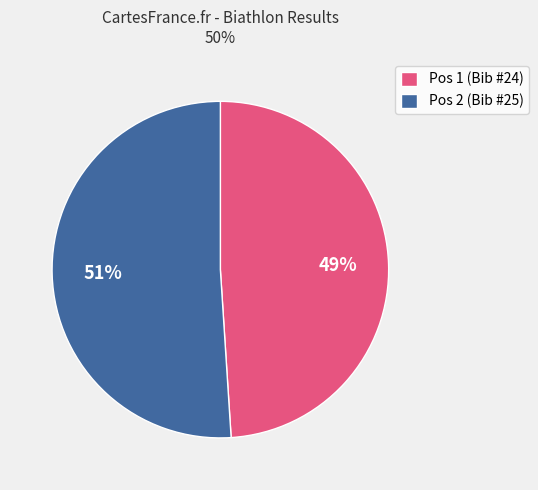

To the nearest percent, what percentage of the pie is Pos 1 (Bib #24)?

49%